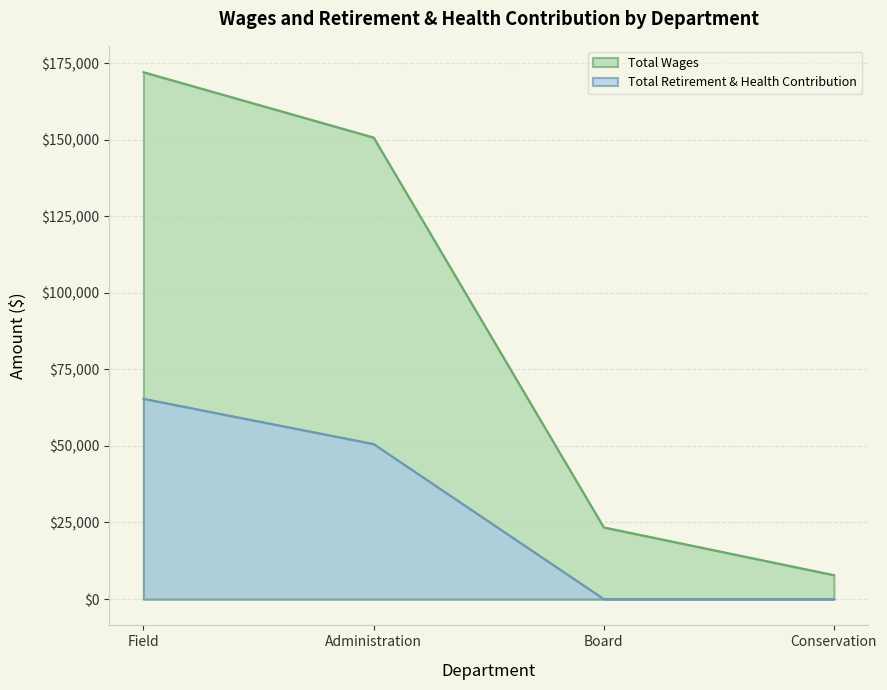

How many lines are shown in the chart?

2